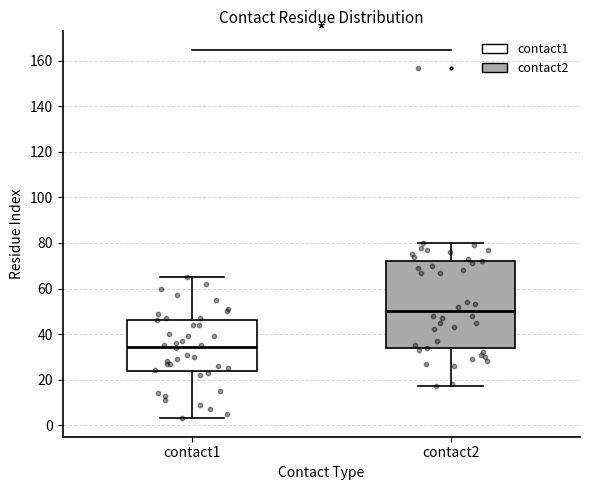

Comparing the boxes themselves (not the whiskers), which one is the tallest?

contact2